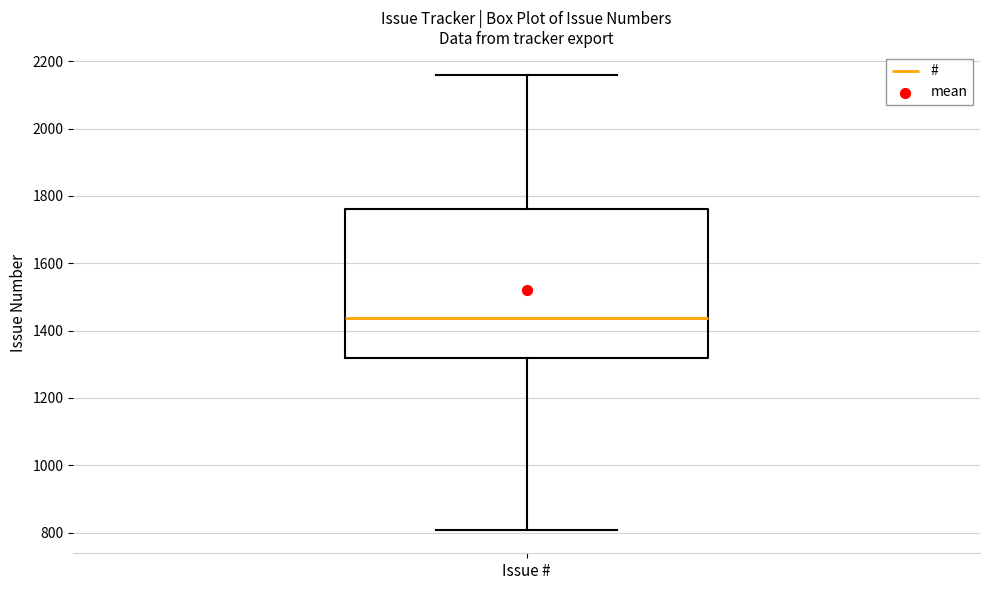

Transcribe this box plot: give where the median line is, the range the box spans, and where the two whiskers end, as read against the y-axis. The values are not printed on the chart, so give them approximately, as read against the axis.

median 1440, box 1320 to 1760, whiskers 800 to 2160